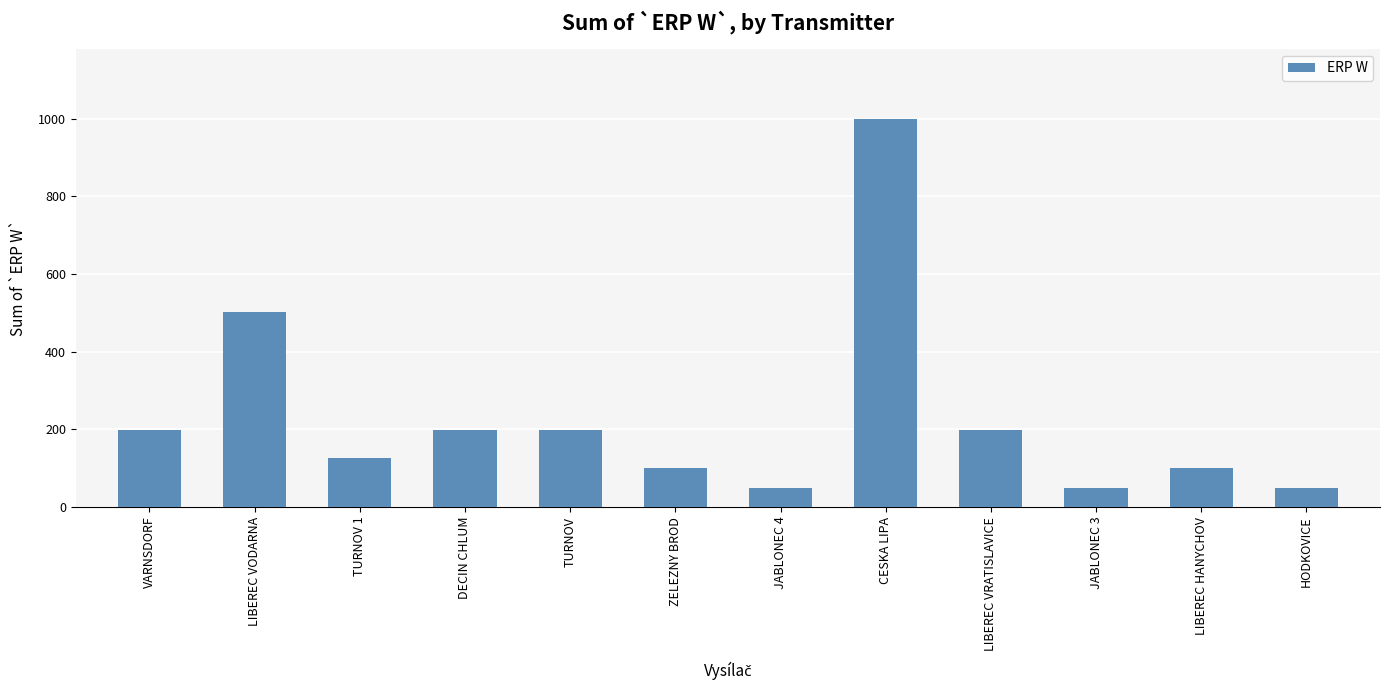

Between JABLONEC 4 and LIBEREC VRATISLAVICE, which is larger?

LIBEREC VRATISLAVICE